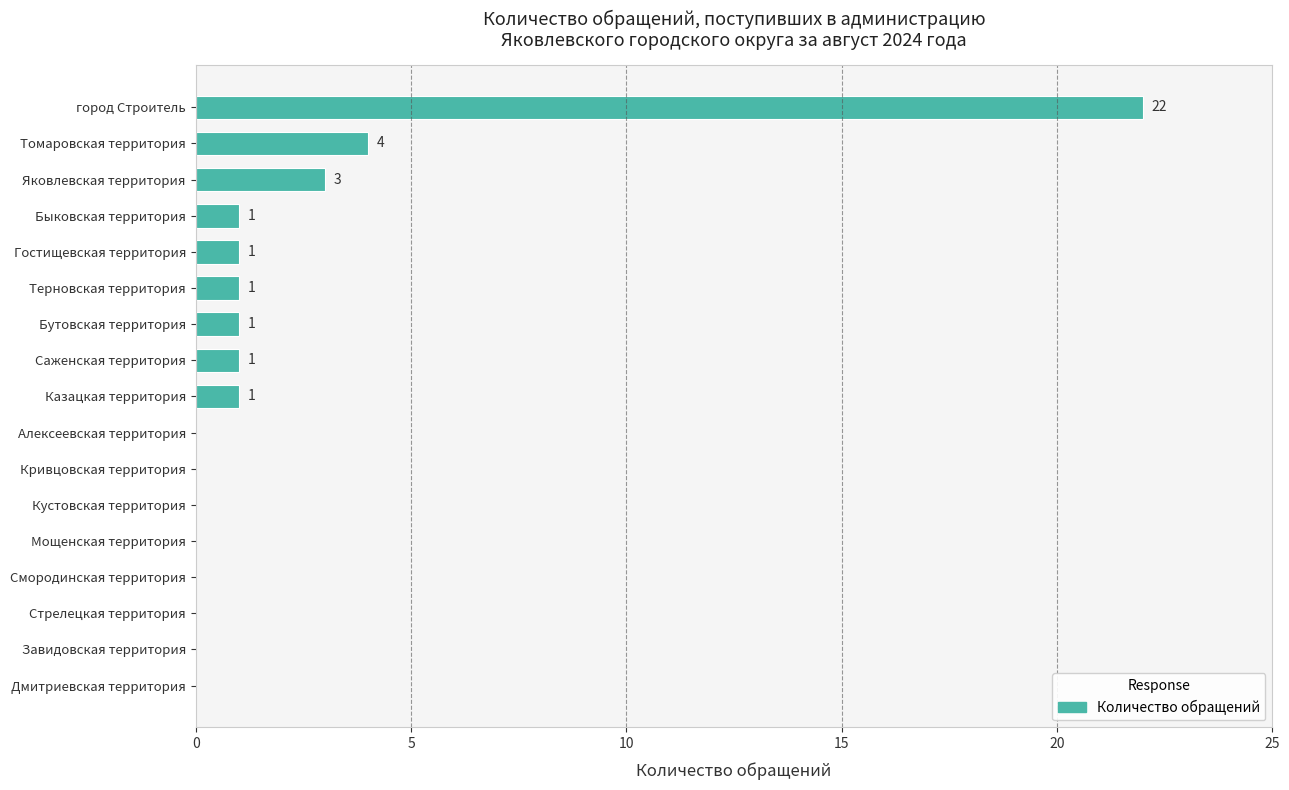

Reading top to bottom, list all the values displayed in this chart.

город Строитель=22	Томаровская территория=4	Яковлевская территория=3	Быковская территория=1	Гостищевская территория=1	Терновская территория=1	Бутовская территория=1	Саженская территория=1	Казацкая территория=1	Алексеевская территория=0	Кривцовская территория=0	Кустовская территория=0	Мощенская территория=0	Смородинская территория=0	Стрелецкая территория=0	Завидовская территория=0	Дмитриевская территория=0